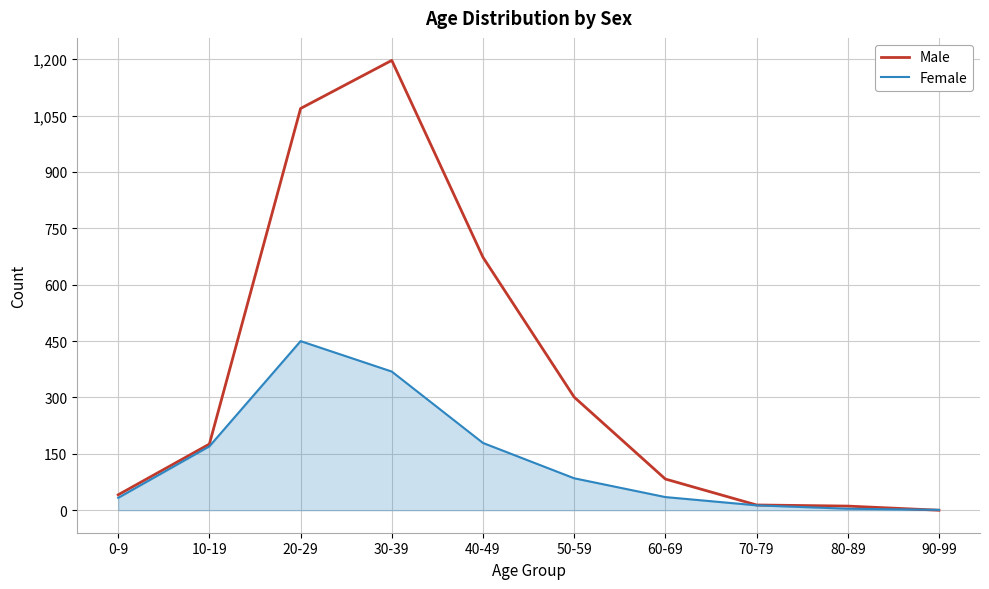

Is it true that Male equals 808 at 90-99?

False